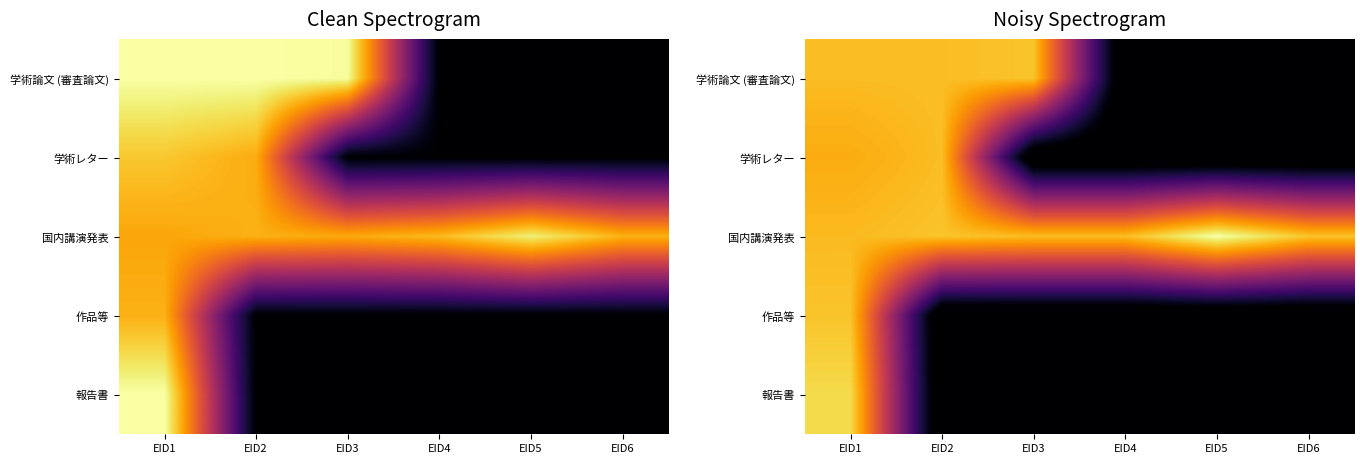

Count the number of categories in the chart.

6